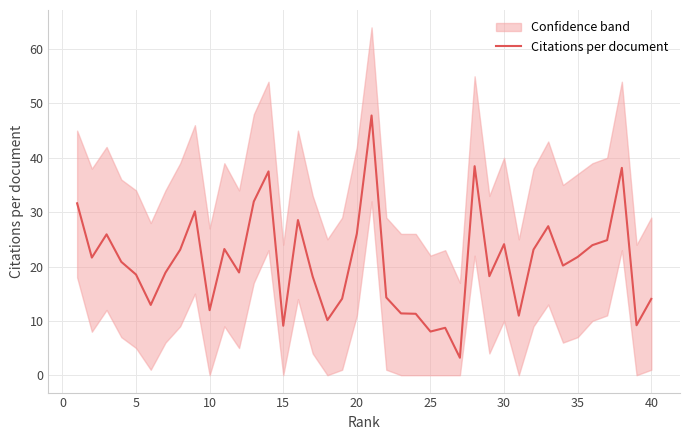

What is the minimum value for Citations per document?

3.2